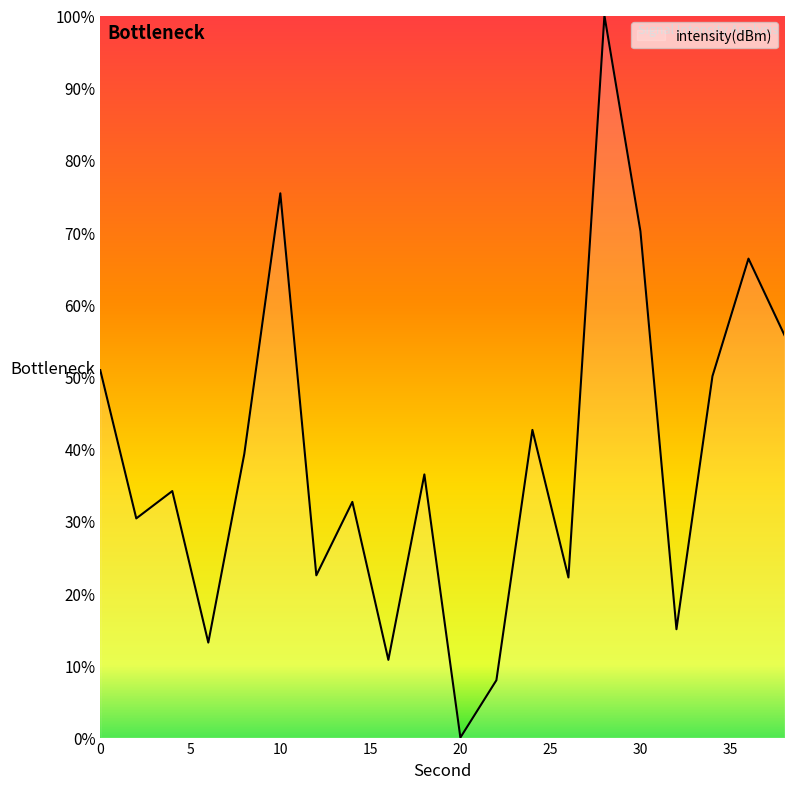

Does the chart have visible grid lines?

No